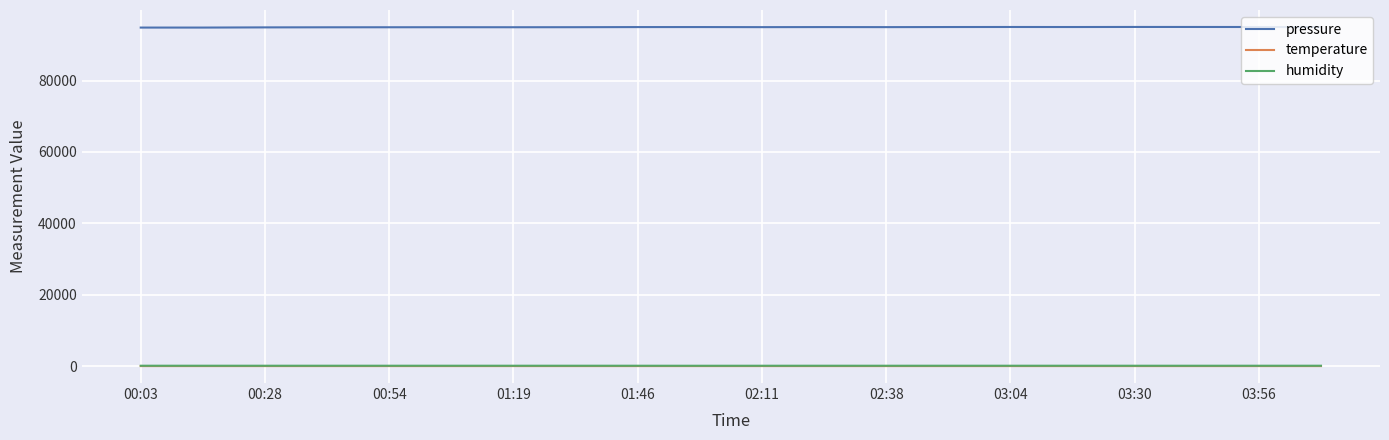

What is the lowest value of the pressure series?

94857.2